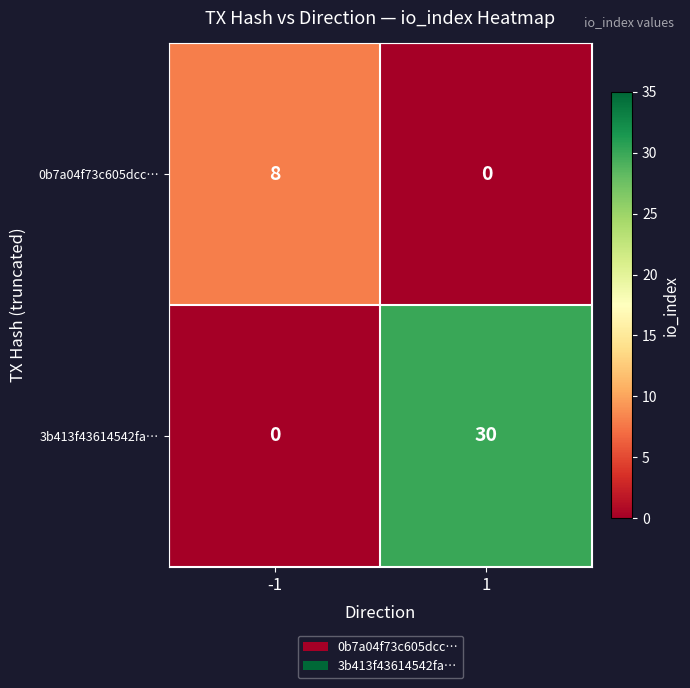

Which series has the widest spread of values?

3b413f43614542fa…